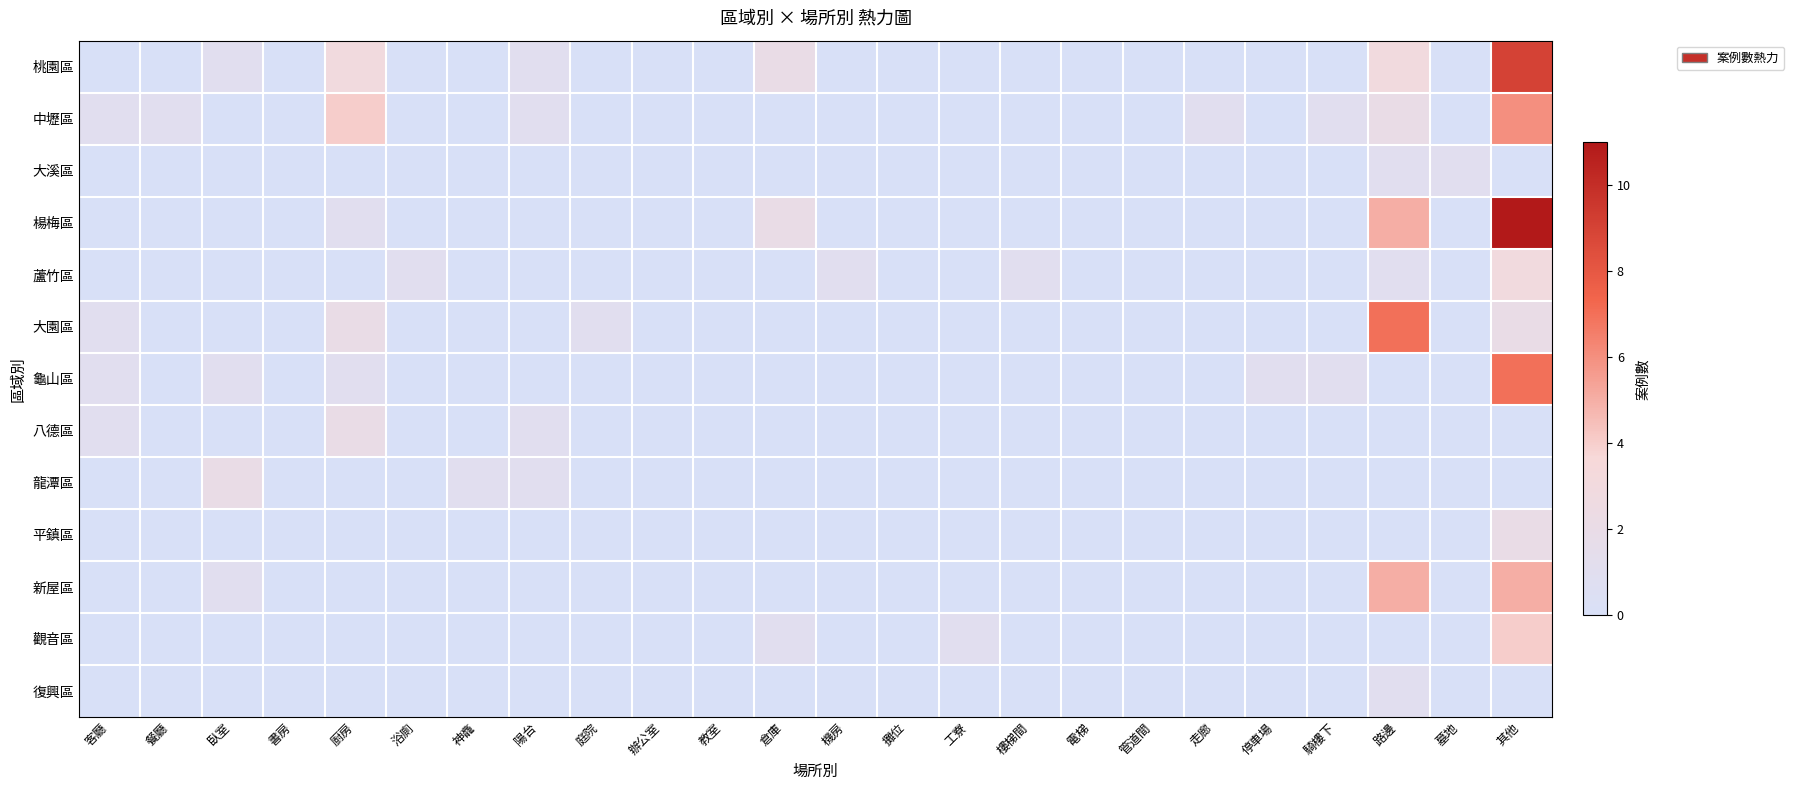

At which category is the sum across all series the highest?

其他